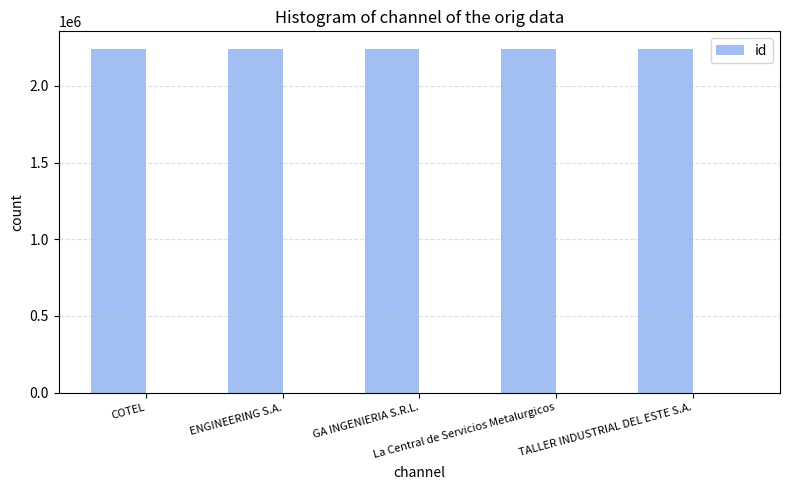

Read the value at La Central de Servicios Metalurgicos.

2244220